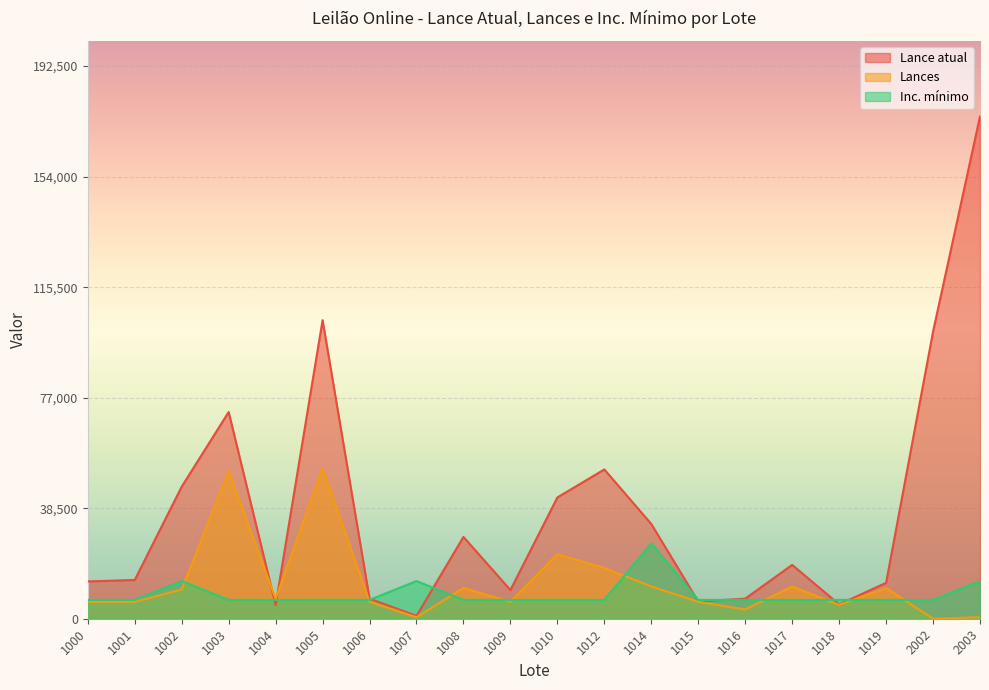

What is the difference between the maximum and minimum values in the Lances series?

52500.0